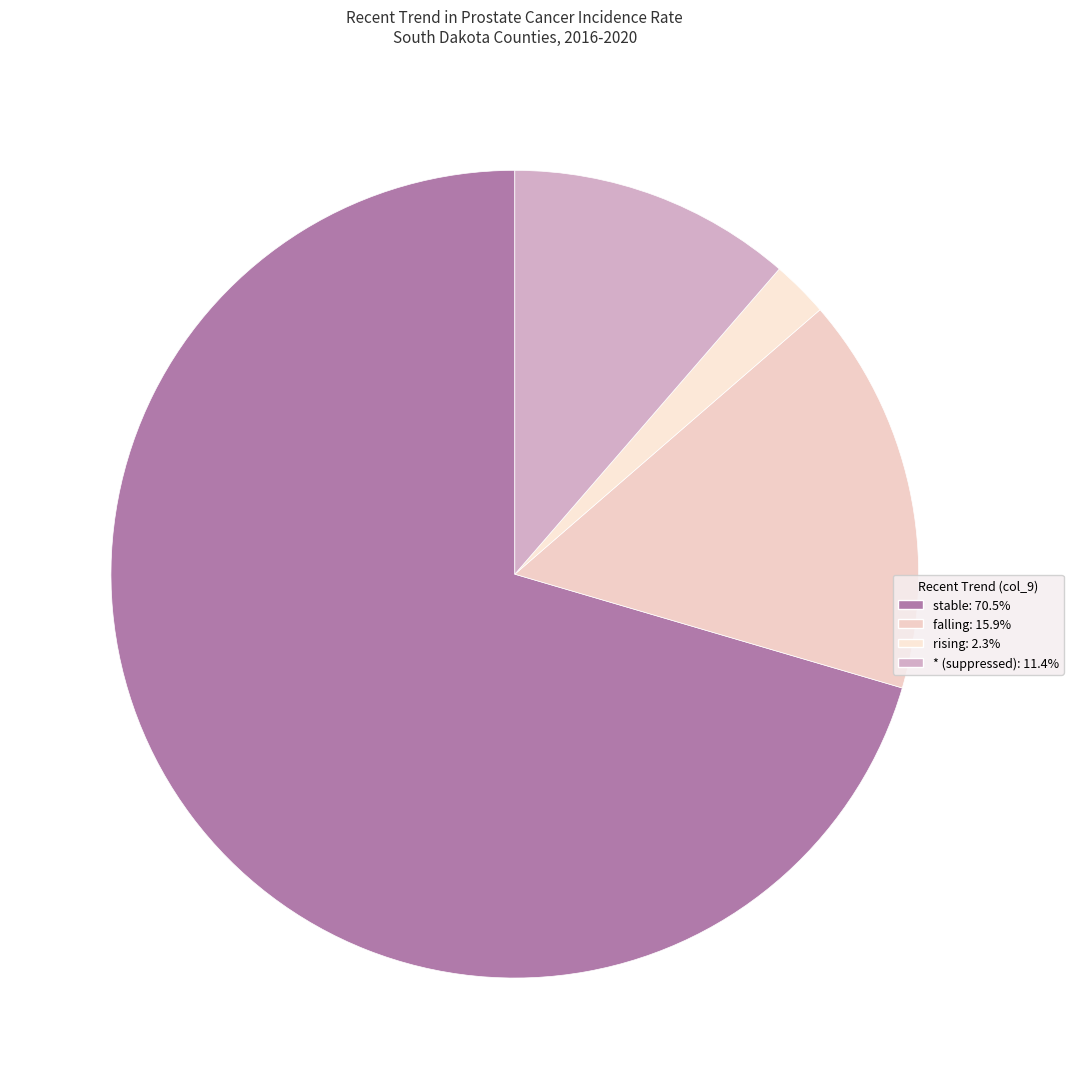

What is the majority slice?

stable